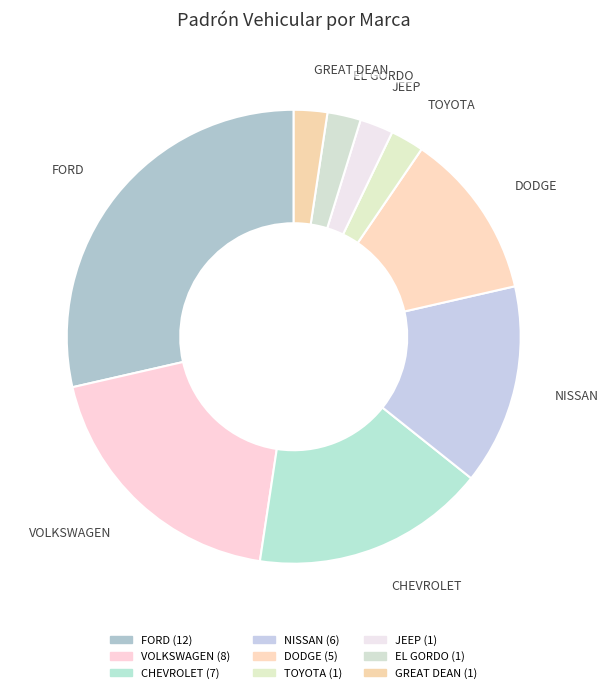

To the nearest percent, what is the average slice percentage?

11%